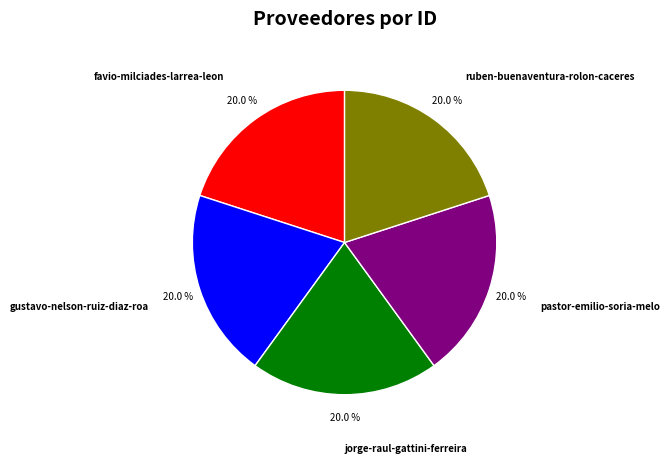

To the nearest percent, what is the combined percentage of jorge-raul-gattini-ferreira and favio-milciades-larrea-leon?

40%